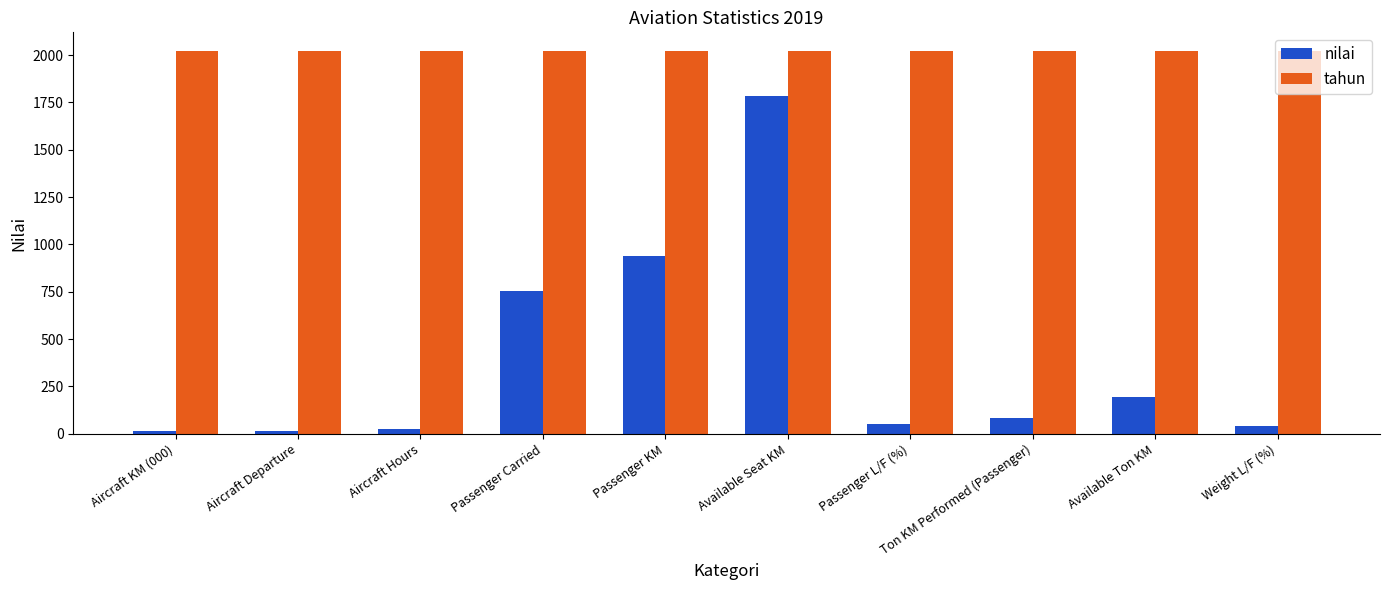

At which category is the sum across all series the highest?

Available Seat KM